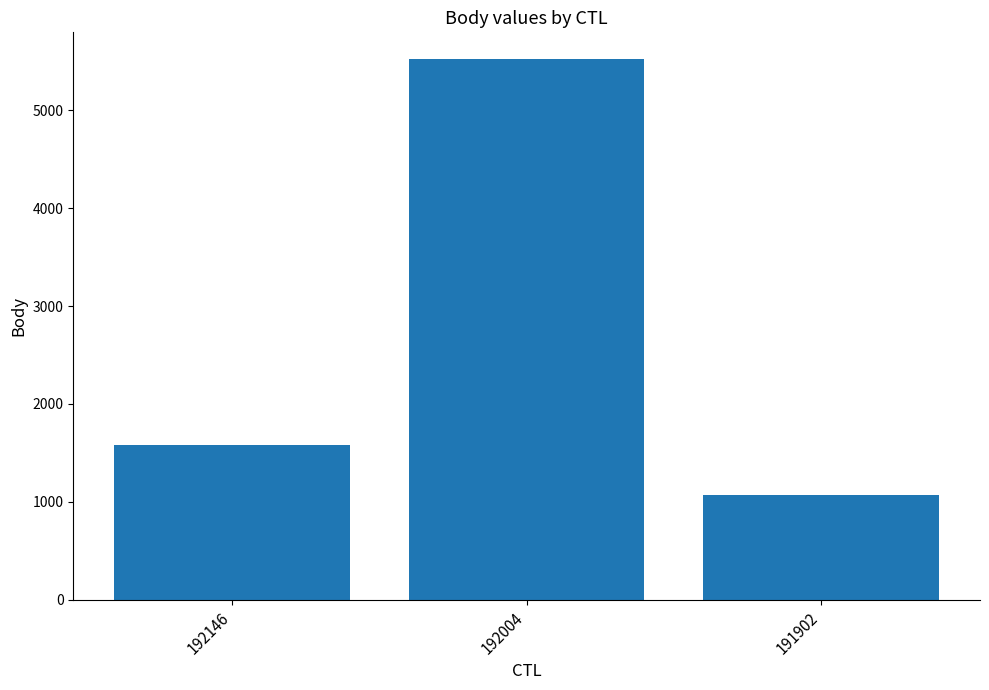

Rank the categories by value from highest to lowest.

192004, 192146, 191902